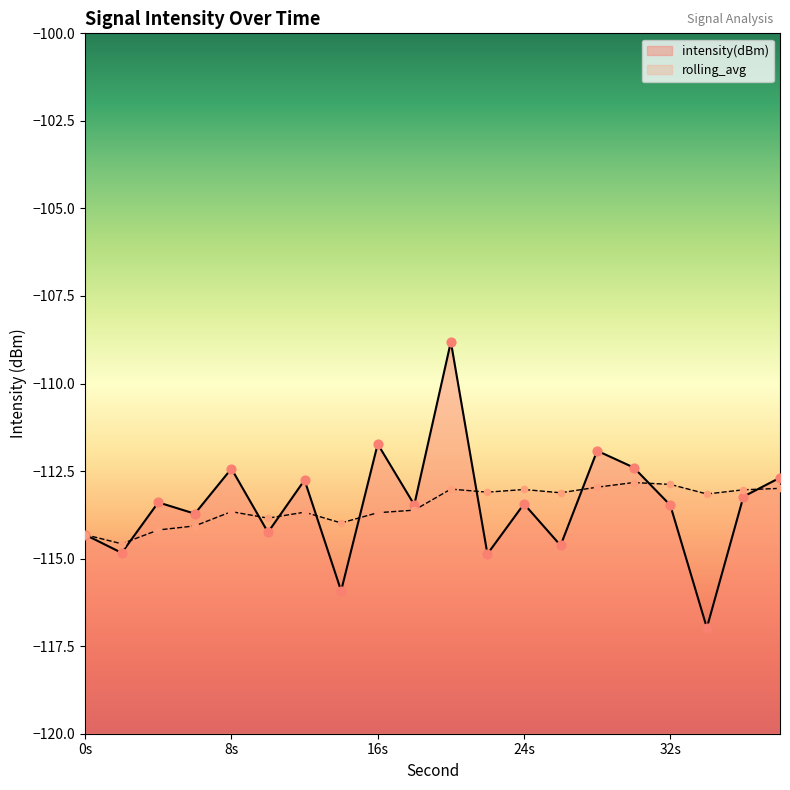

At which category is the sum across all series the highest?

20